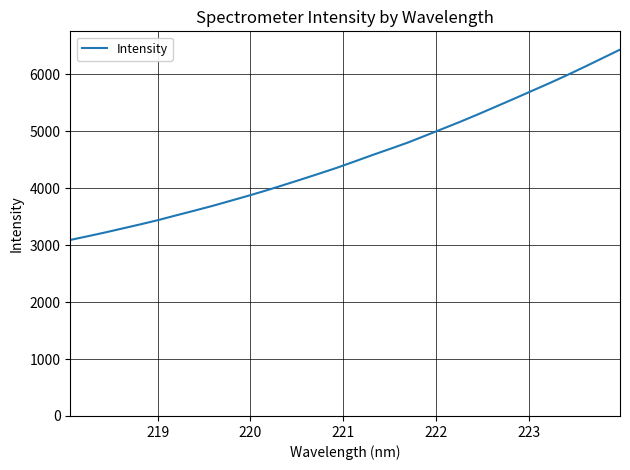

What is the smallest value displayed?

3089.8